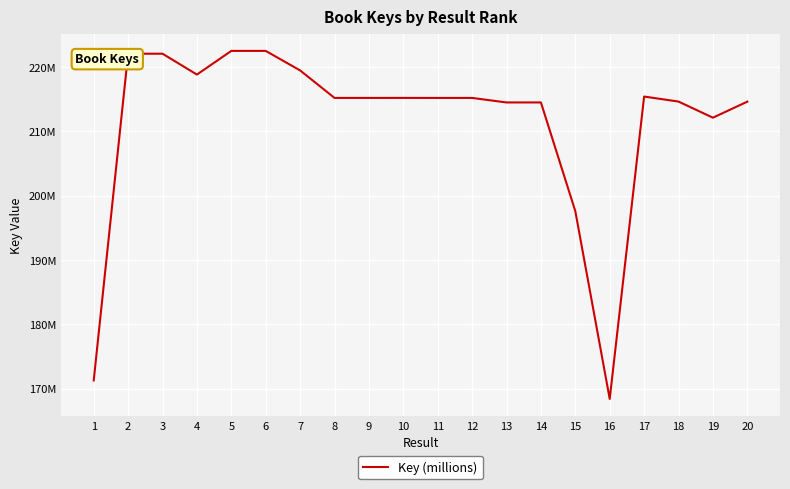

Does the chart display data point markers on the line(s)?

No